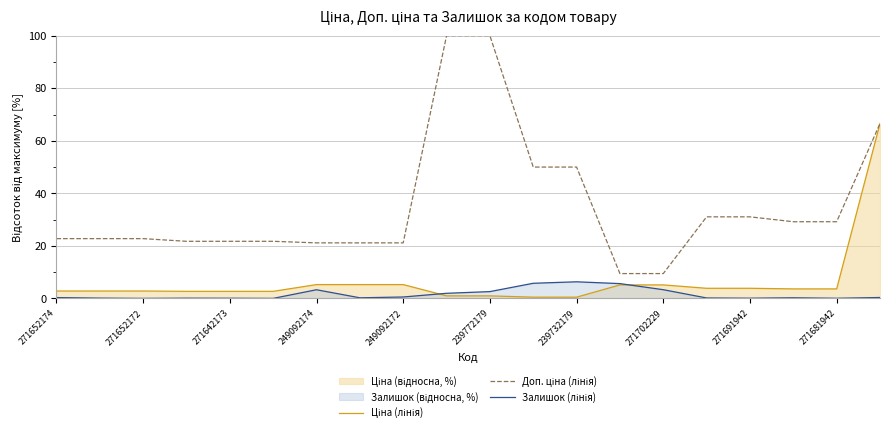

What is the maximum value shown in the chart?

100.0